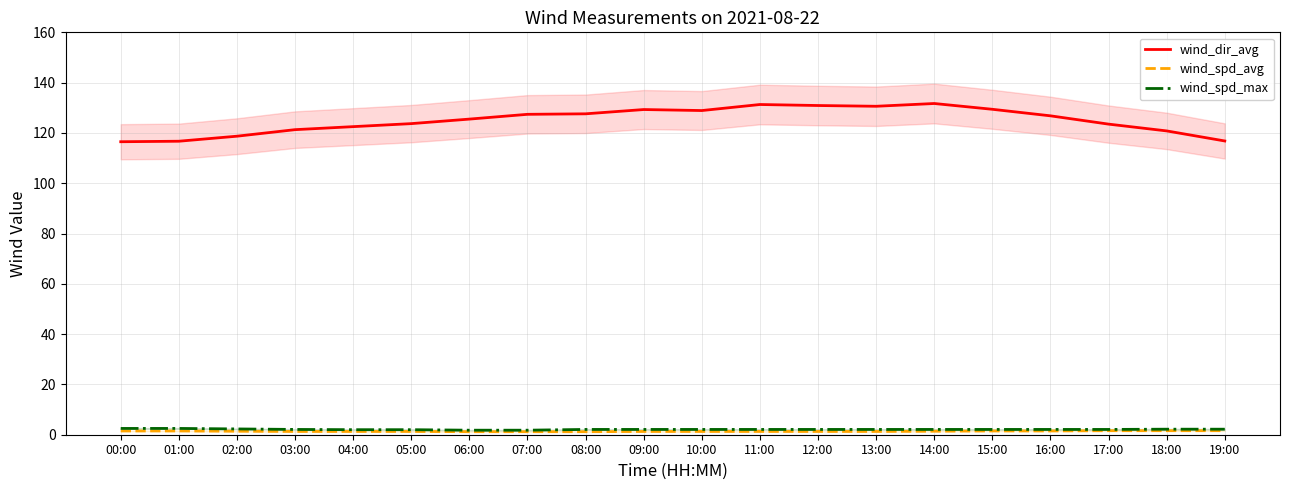

Which series has the largest total across all categories?

wind_dir_avg